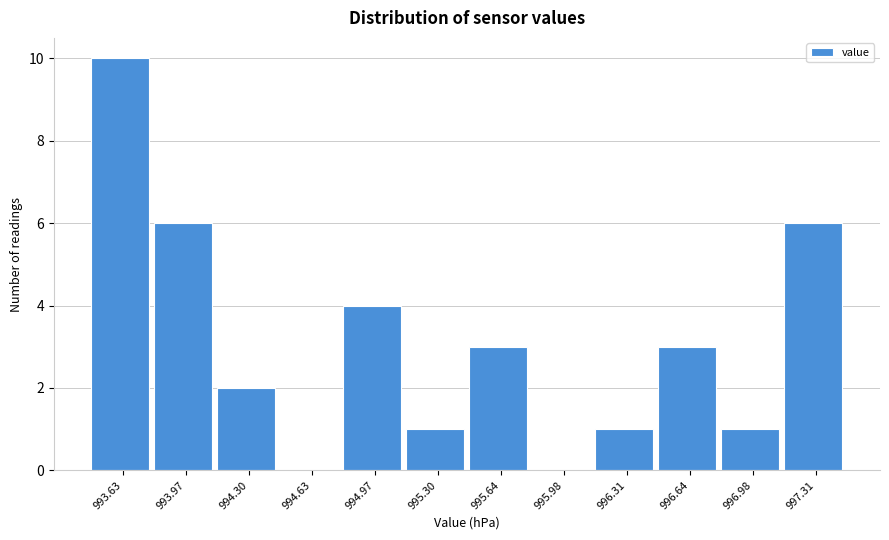

Reading left to right, extract all data points from this chart.

993.63=10	993.97=6	994.30=2	994.63=0	994.97=4	995.30=1	995.64=3	995.98=0	996.31=1	996.64=3	996.98=1	997.31=6